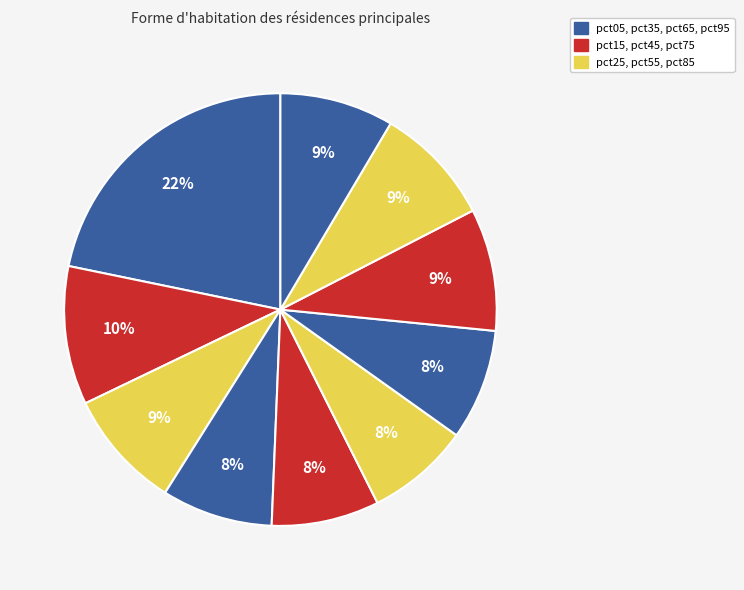

Which category has the biggest portion of the pie?

pct05